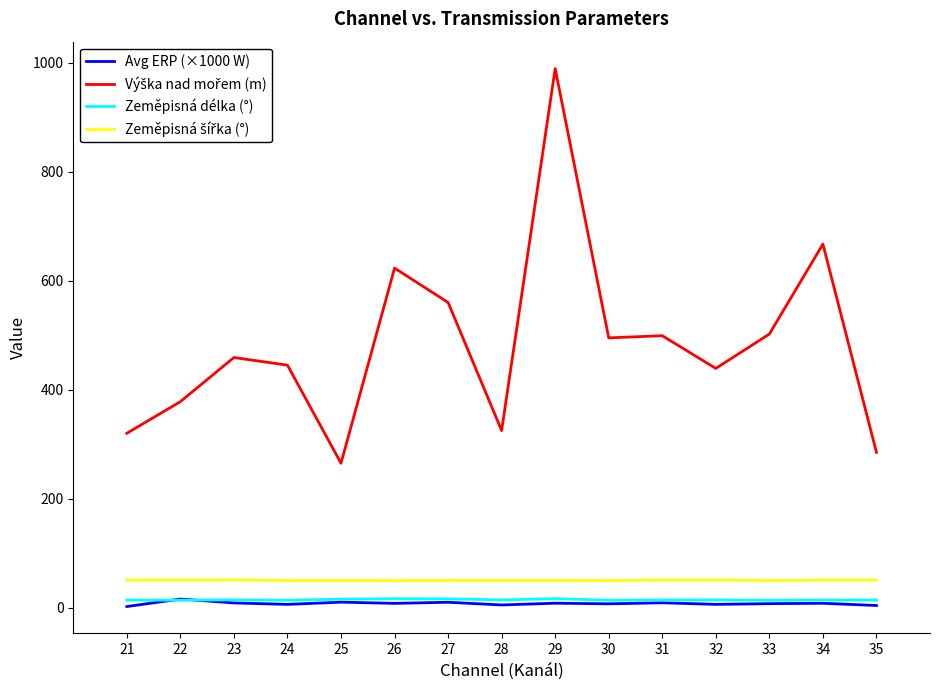

At which category is the sum across all series the highest?

29